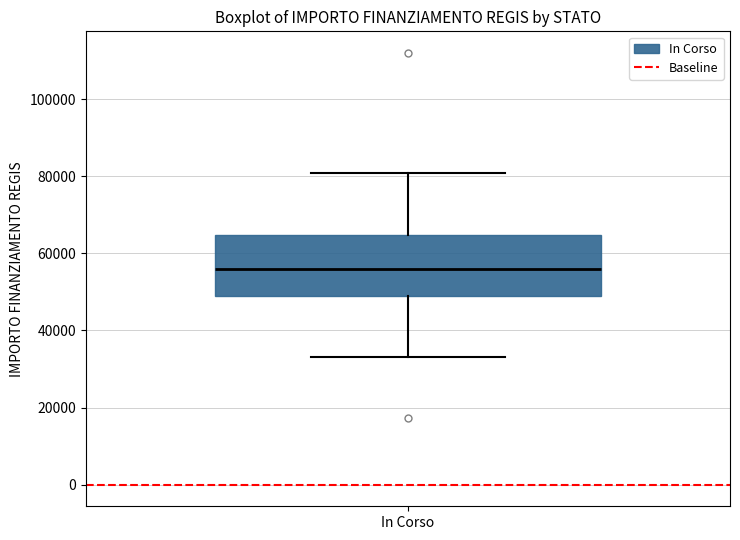

Transcribe this box plot: give where the median line is, the range the box spans, and where the two whiskers end, as read against the y-axis. The values are not printed on the chart, so give them approximately, as read against the axis.

median 56000, box 50000 to 64000, whiskers 32000 to 80000